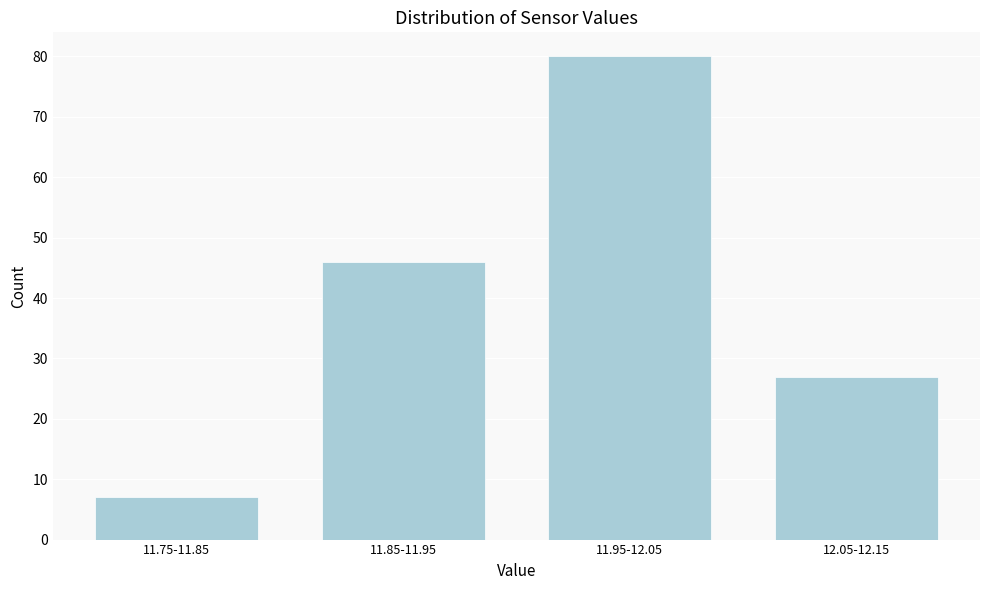

Reading left to right, what are all the values shown in this chart?

7	46	80	27